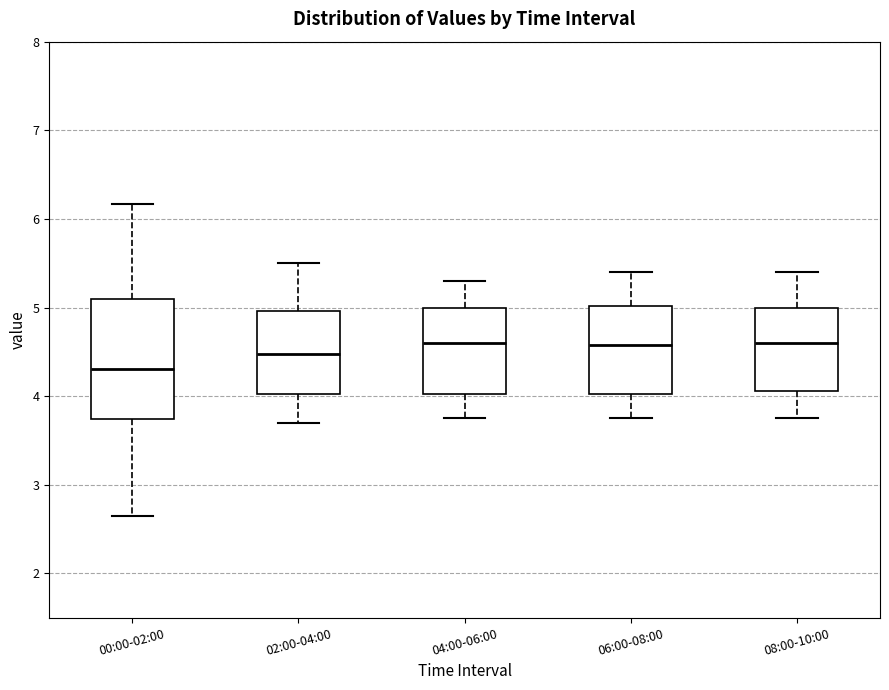

Where is the upper edge of the box for 06:00-08:00 on the y-axis? The values are not printed on the chart, so give them approximately, as read against the axis.

5.0